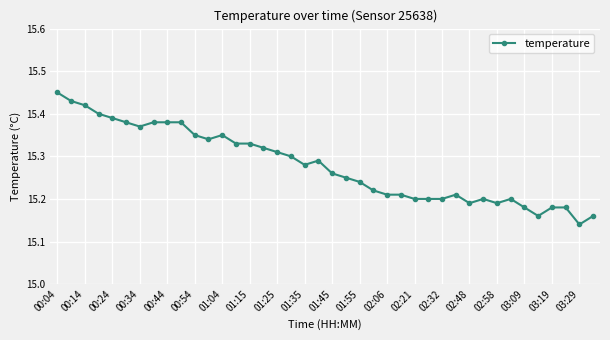

Count the values in the range 15 to 16.

40